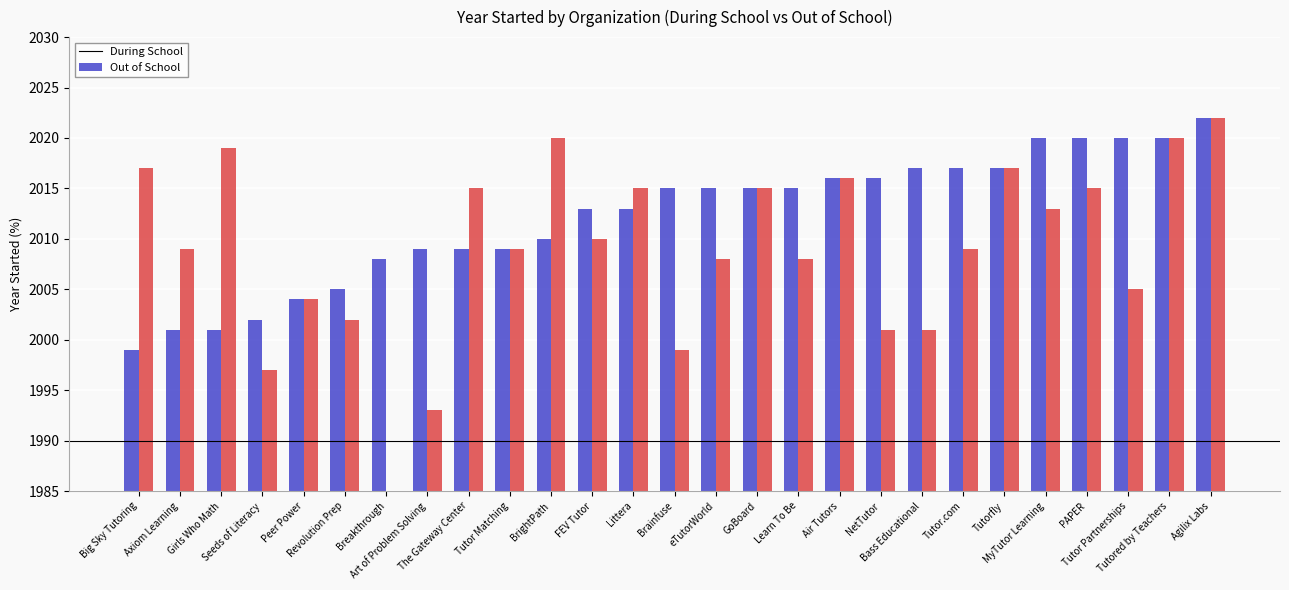

List the series in order of their peak value, highest first.

During School, Out of School